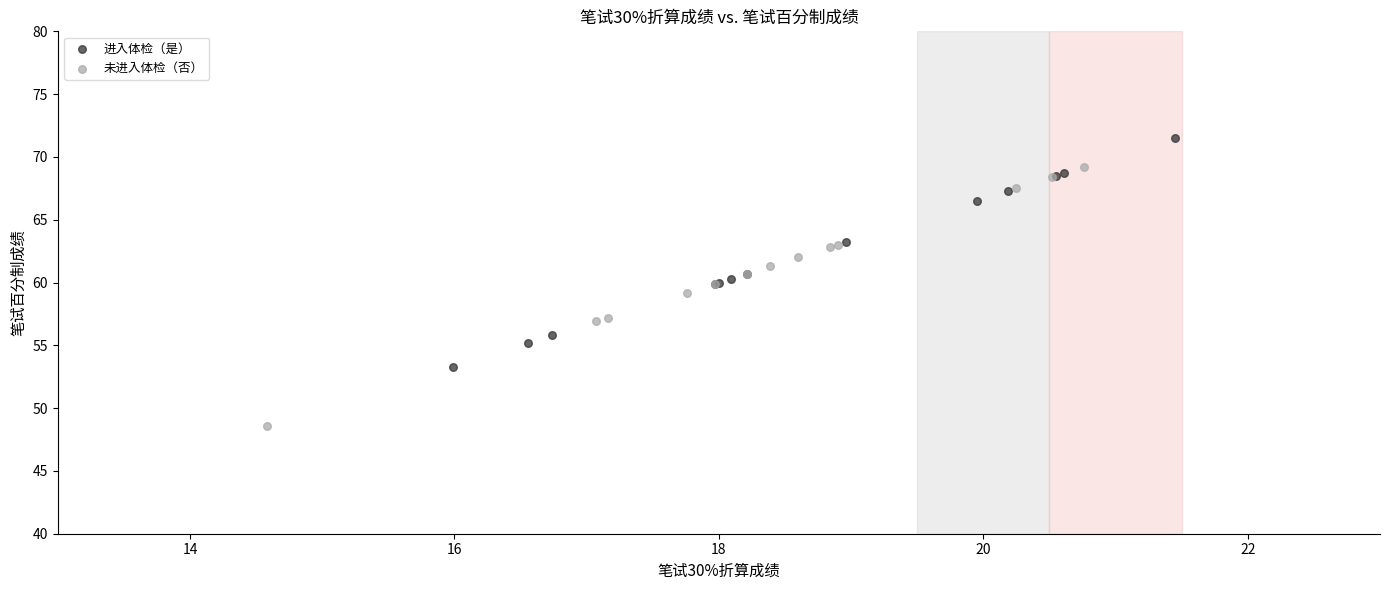

Which series reaches the minimum Y coordinate?

未进入体检（否）